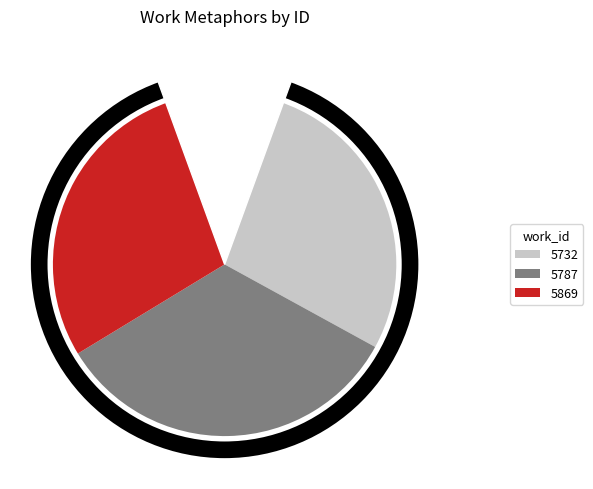

To the nearest percent, what portion does 5787 represent?

33%